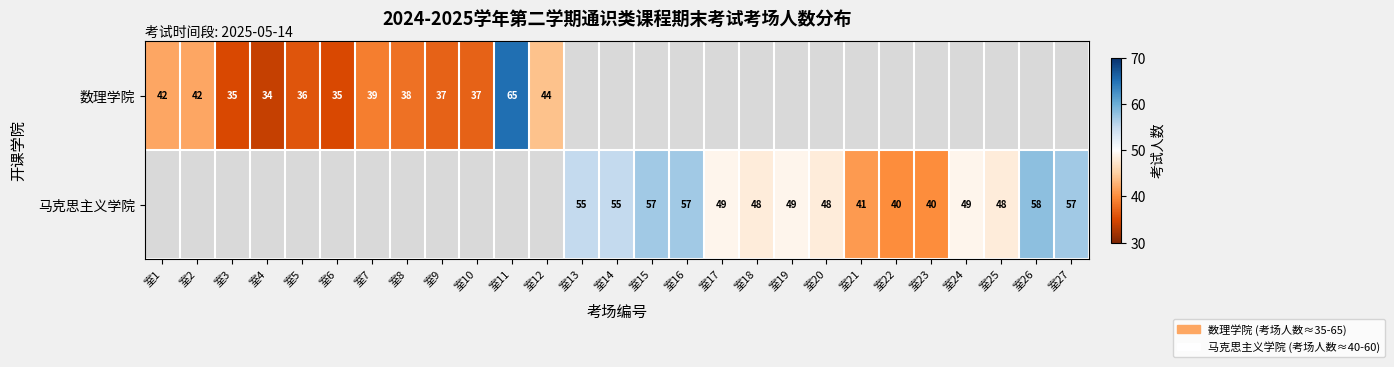

The value of 马克思主义学院 at 室24 is 14. True or false?

False